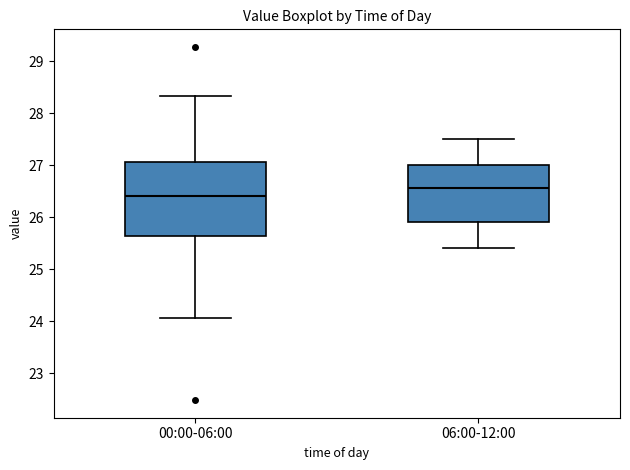

Reading left to right, read every box against the y-axis: the position of its median line, the range the box covers, and the ends of its whiskers. The values are not printed on the chart, so give them approximately, as read against the axis.

00:00-06:00: median 26.4, box 25.6 to 27.1, whiskers 24.1 to 28.3
06:00-12:00: median 26.6, box 25.9 to 27.0, whiskers 25.4 to 27.5